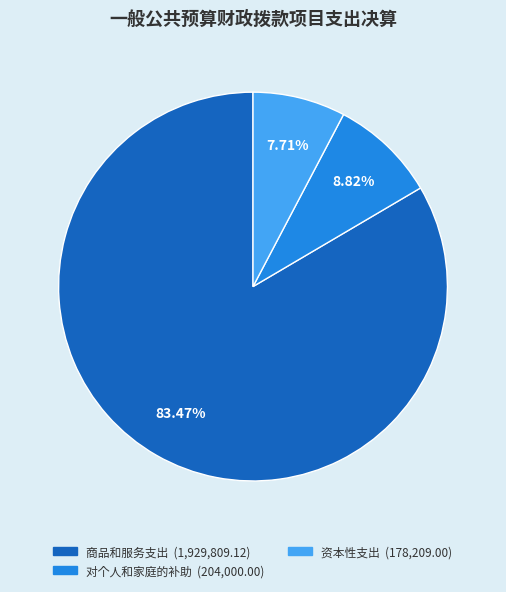

Is there a majority slice in this chart?

Yes